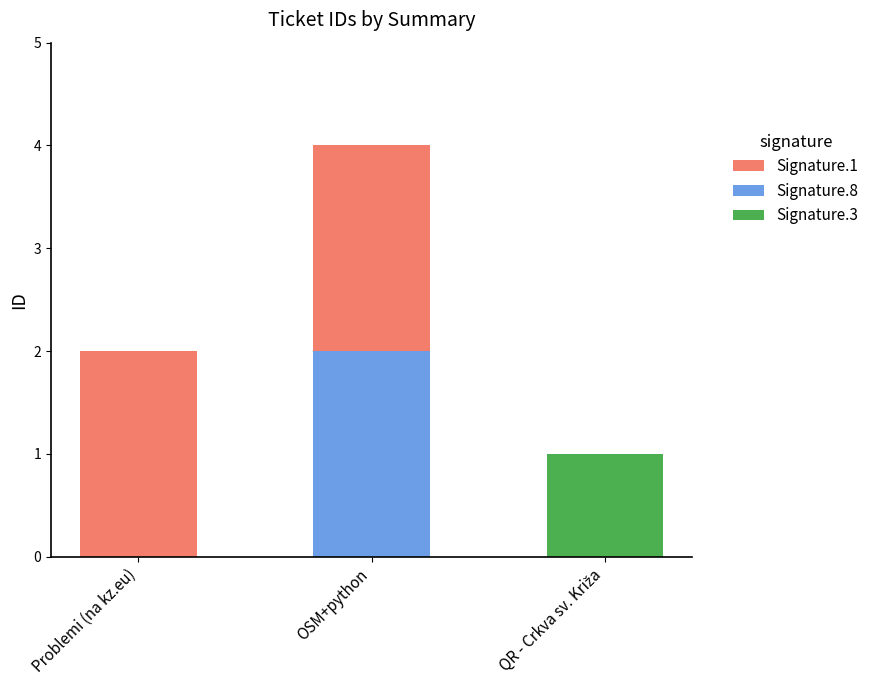

How many data points are above 1?

1